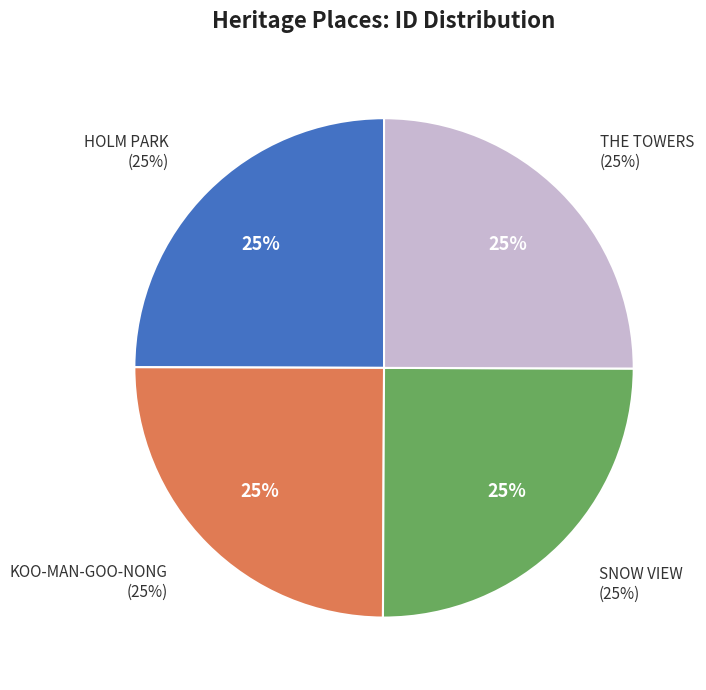

What is the ratio of the value at THE TOWERS to the value at KOO-MAN-GOO-NONG?

1.0